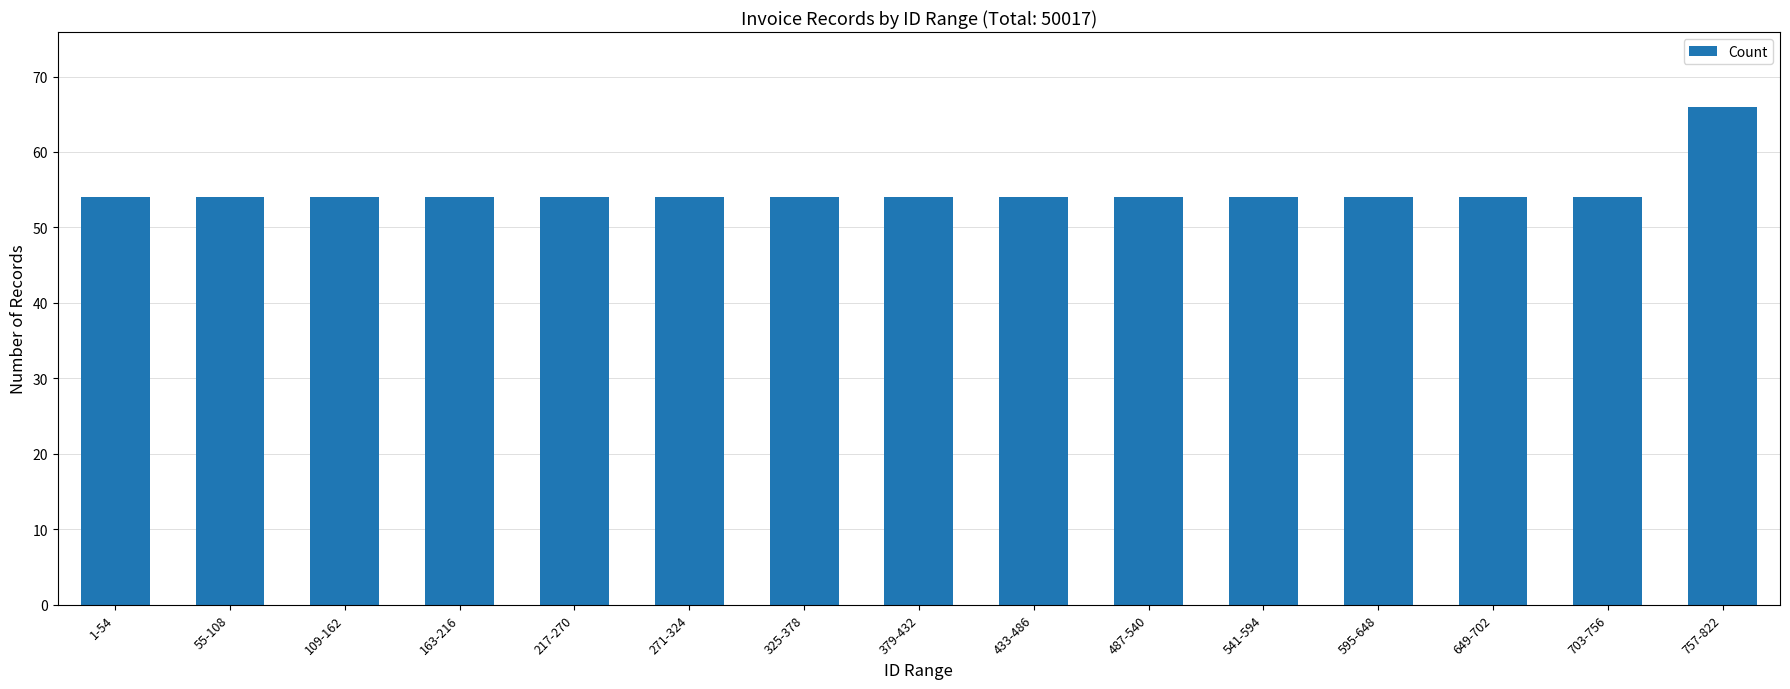

The value at 703-756 is 54. True or false?

True